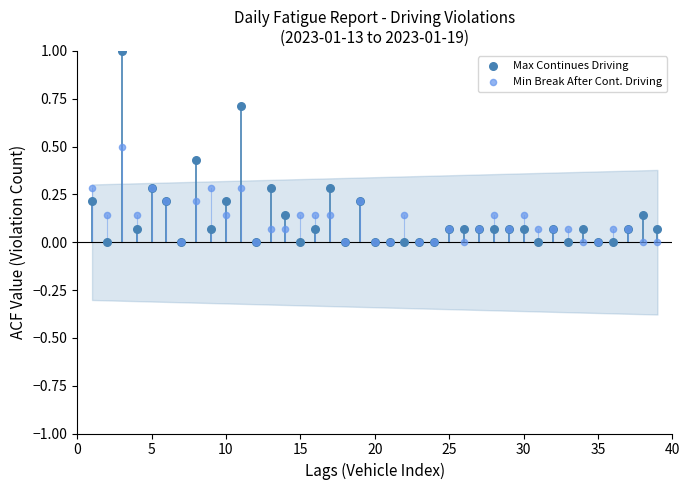

What are all the series names shown in the legend?

Max Continues Driving, Min Break After Cont. Driving